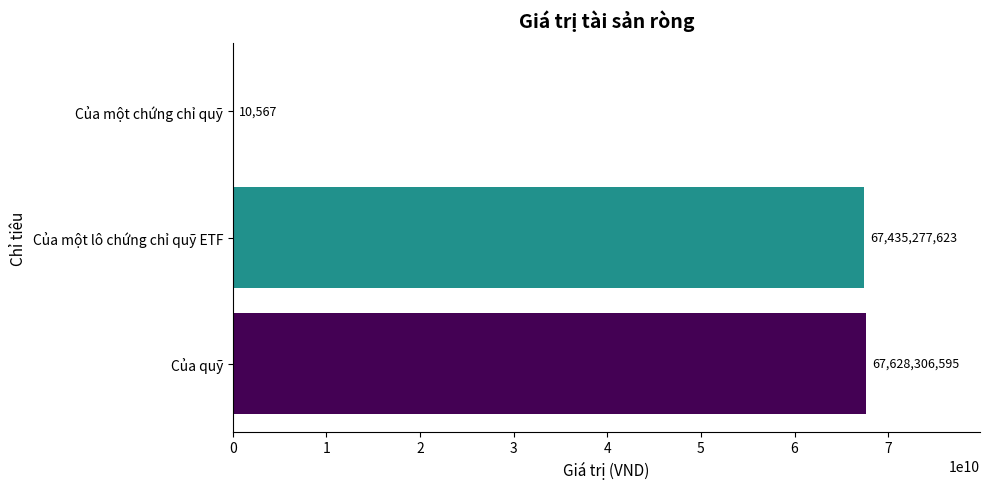

What is the sum of the values at Của quỹ and Của một lô chứng chỉ quỹ ETF?

135063584218.0